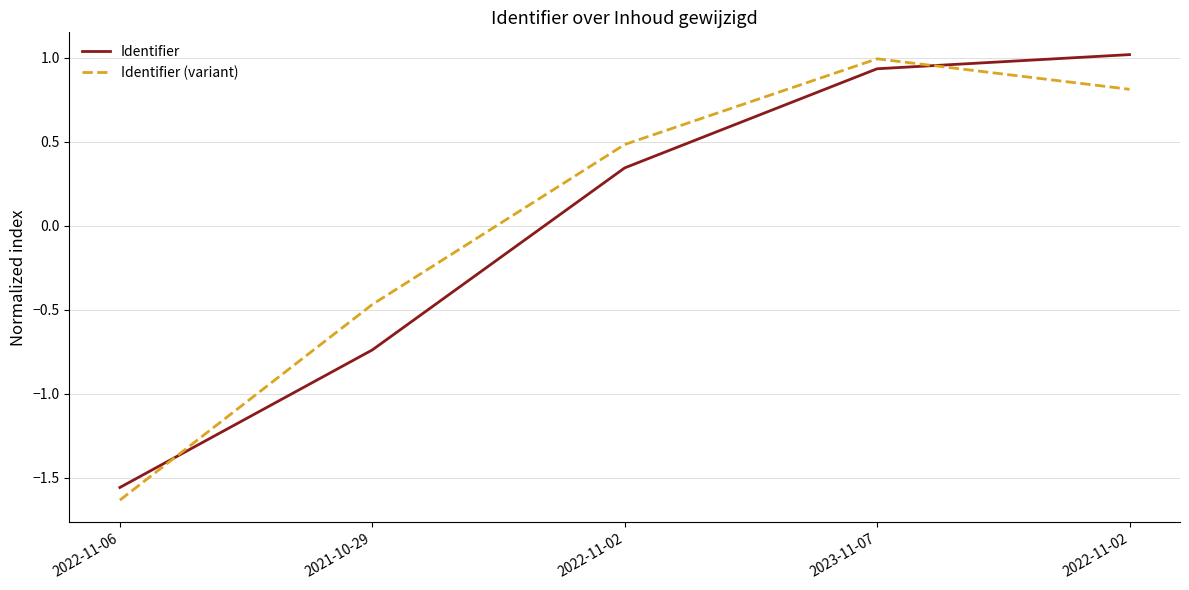

Which category has the highest value across all series?

2022-11-02